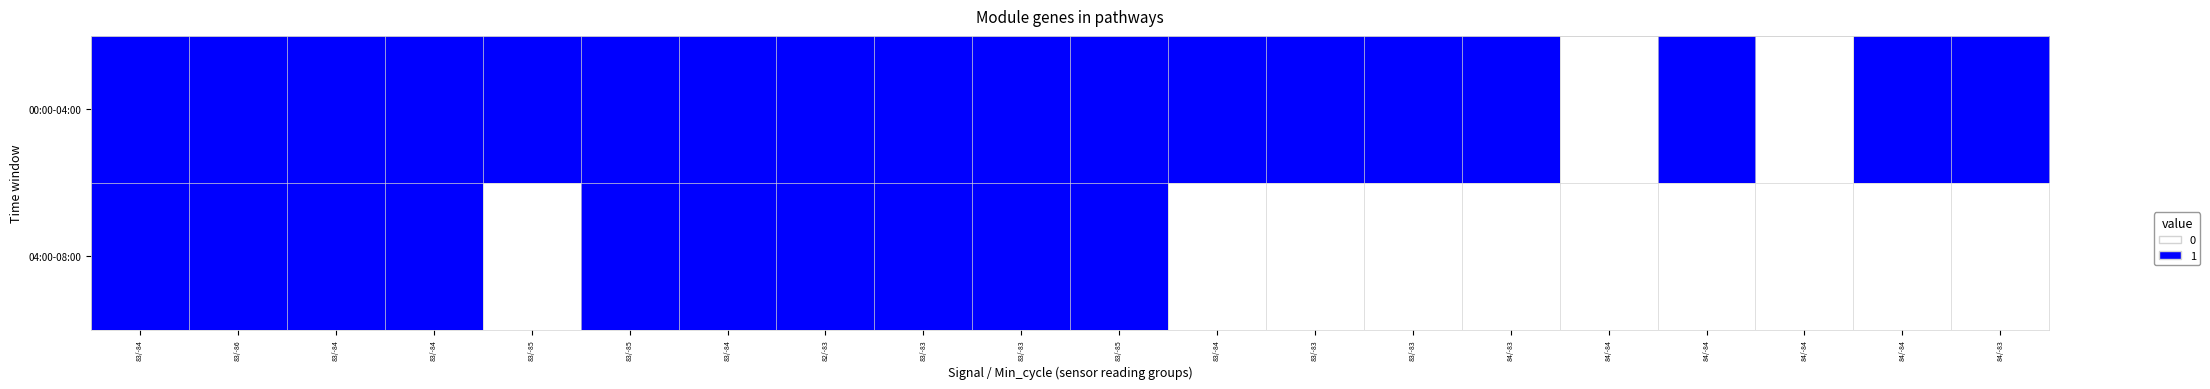

Reading left to right, extract all data points from this chart.

00:00-04:00: 83/-84=1	83/-86=1	83/-84=1	83/-84=1	83/-85=1	83/-85=1	83/-84=1	82/-83=1	83/-83=1	83/-83=1	83/-85=1	83/-84=1	83/-83=1	83/-83=1	84/-83=1	84/-84=0	84/-84=1	84/-84=0	84/-84=1	84/-83=1
04:00-08:00: 83/-84=1	83/-86=1	83/-84=1	83/-84=1	83/-85=0	83/-85=1	83/-84=1	82/-83=1	83/-83=1	83/-83=1	83/-85=1	83/-84=0	83/-83=0	83/-83=0	84/-83=0	84/-84=0	84/-84=0	84/-84=0	84/-84=0	84/-83=0